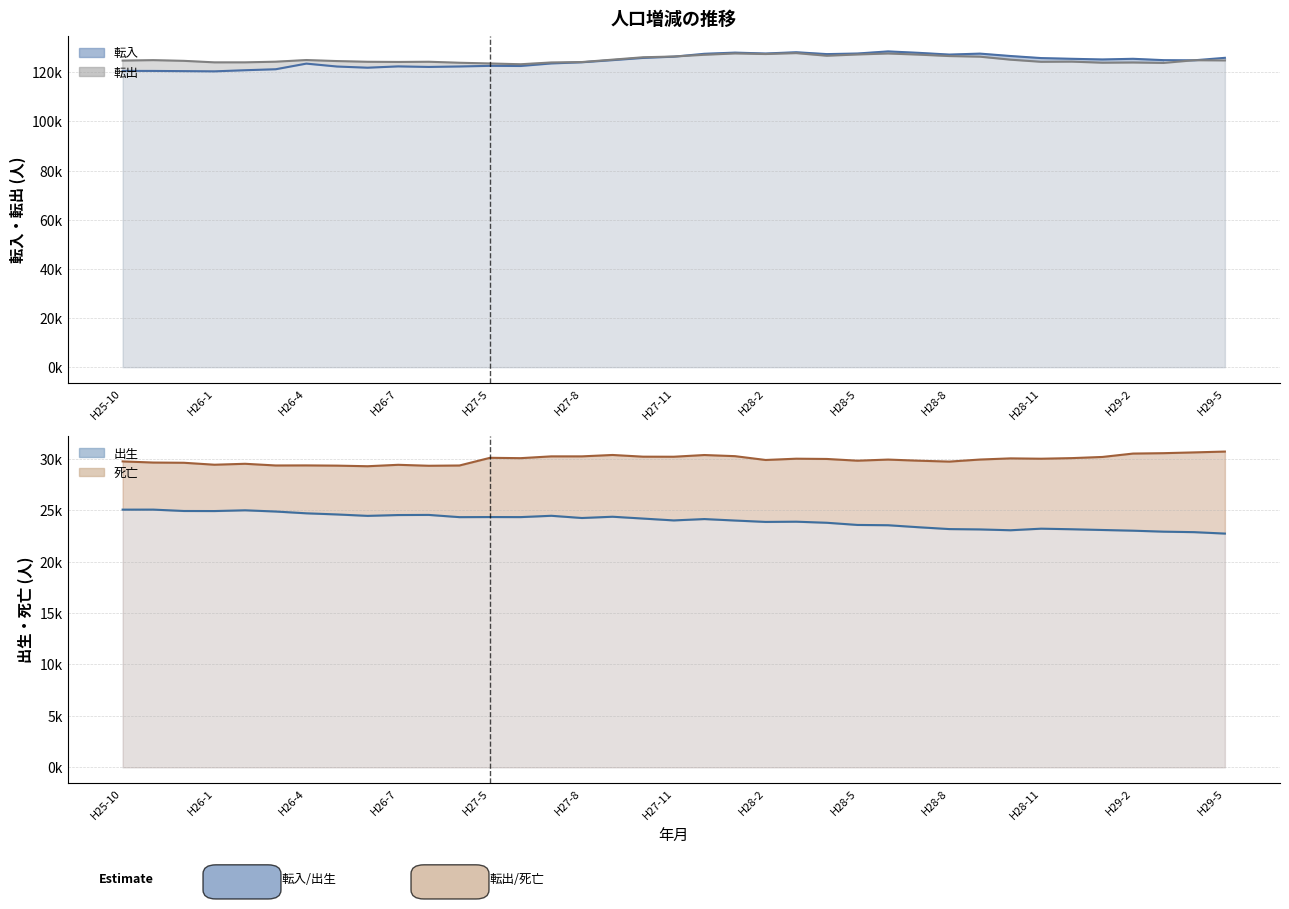

How many lines are shown in the chart?

4